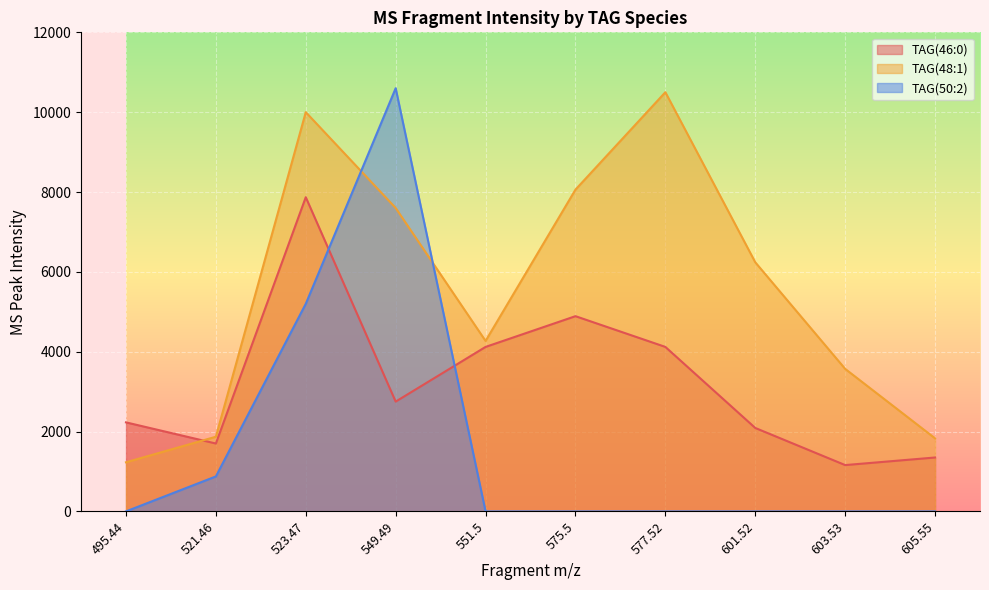

What is the difference between the highest and lowest values at 551.5?

4270